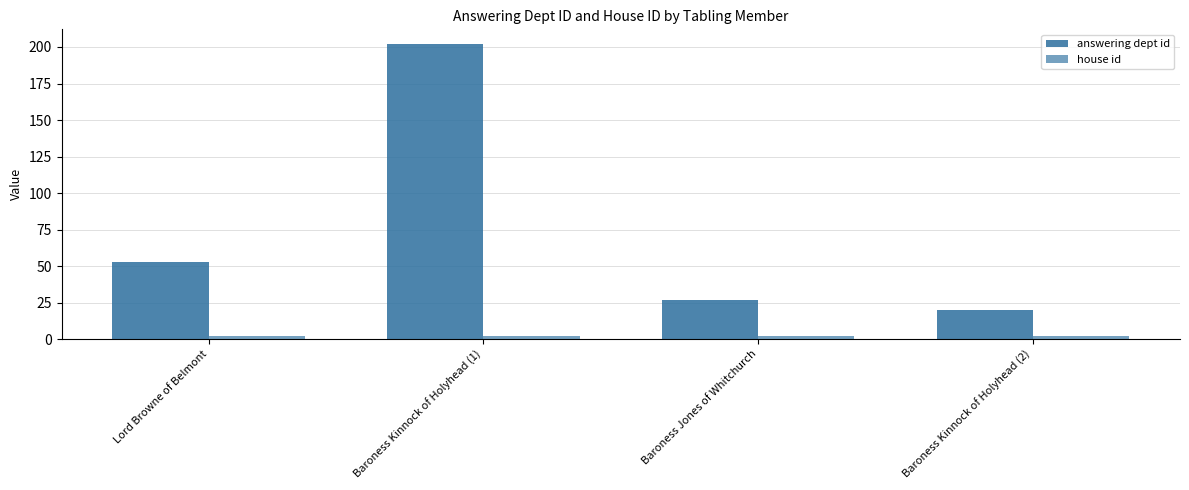

How many data points does each series have?

4